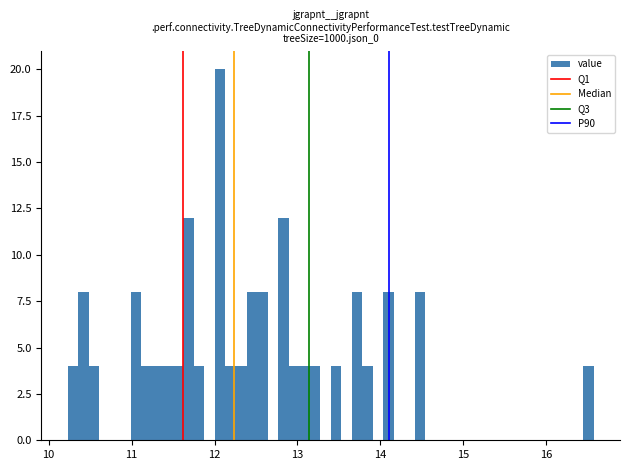

Read against the x-axis, roughly where is the centre of the tallest bar?

12.1